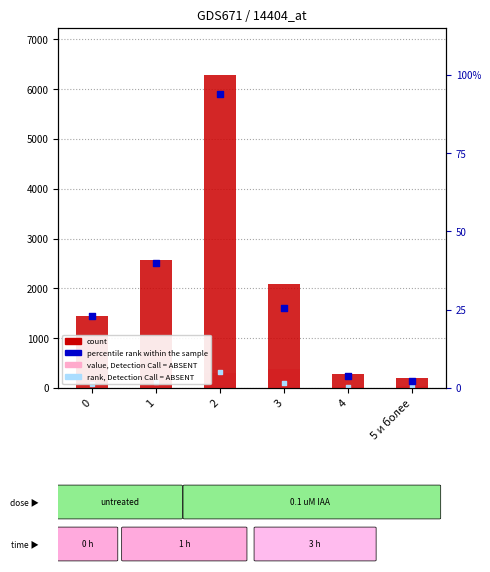

What is the total value across all series at 3?

4180.1